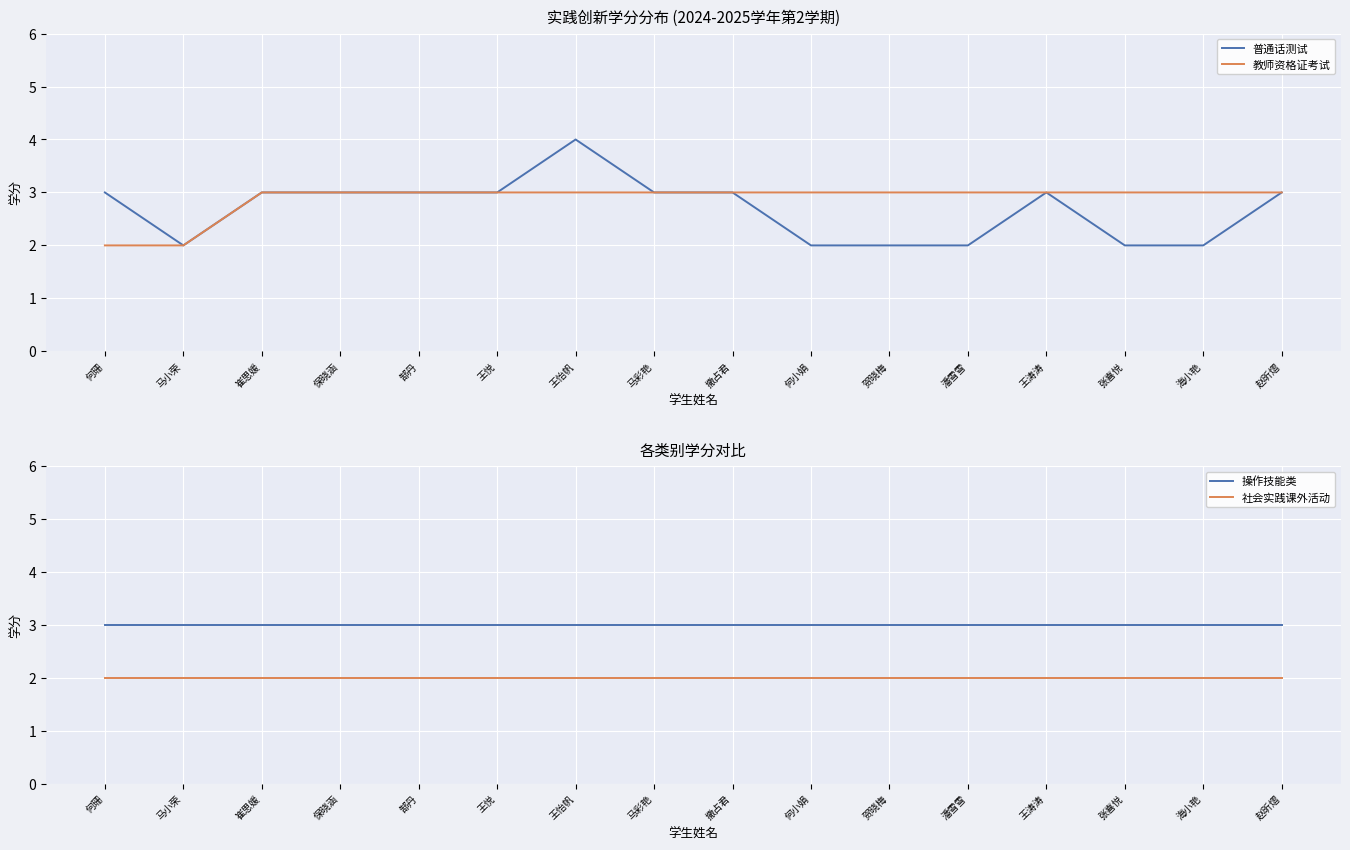

What is the spread (max minus min) of values at 郜丹?

1